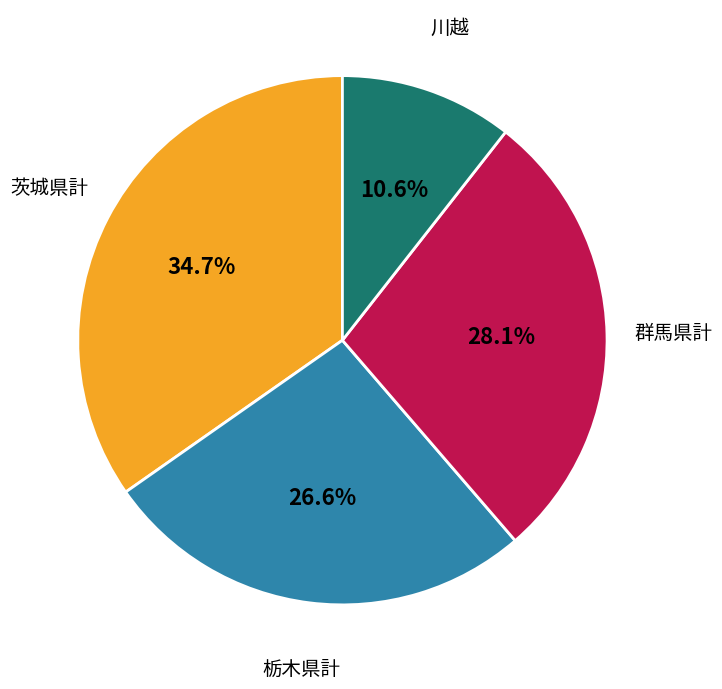

Does any single category account for the majority?

No